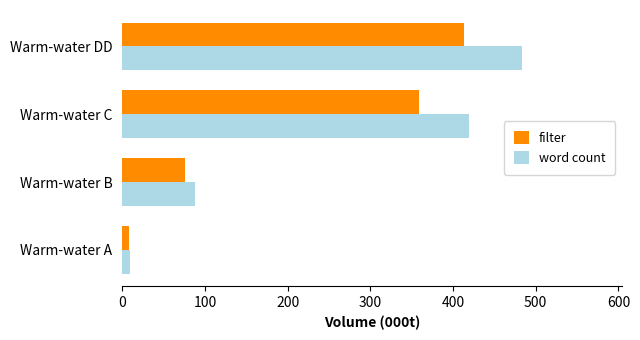

What is the total value across all series at Warm-water C?

777.6